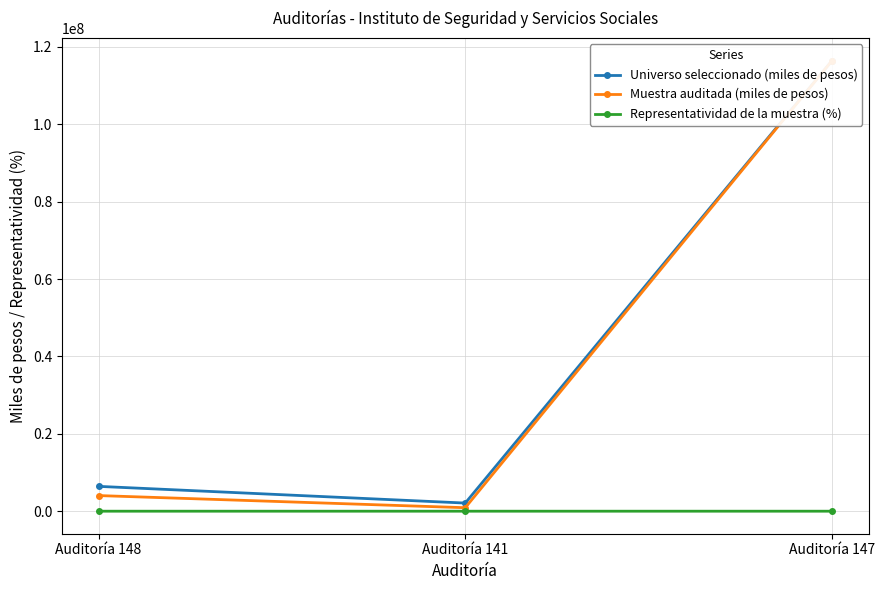

What position from the left is Auditoría 141?

2